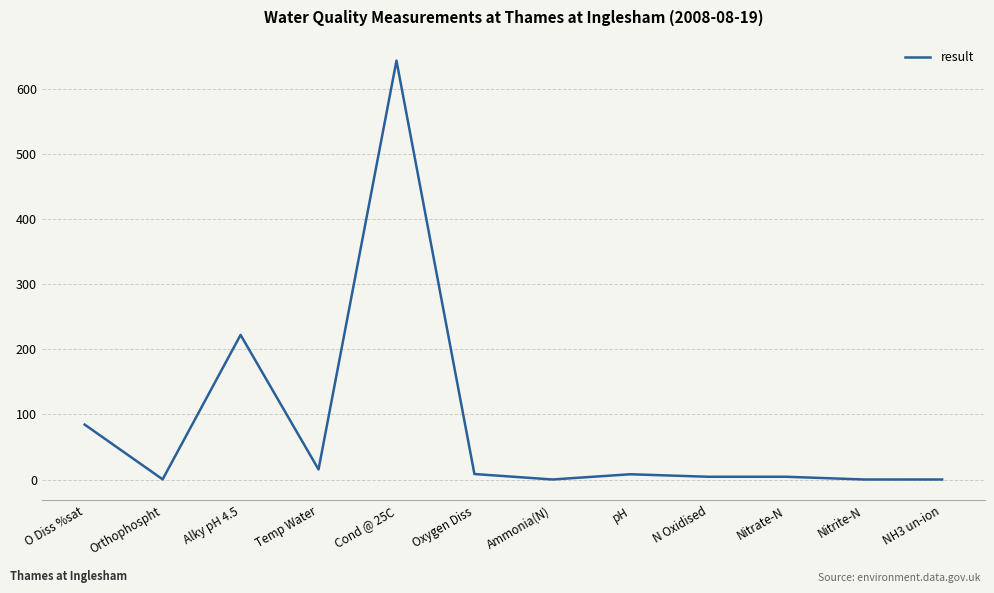

What is the difference between the maximum and minimum values?

643.0